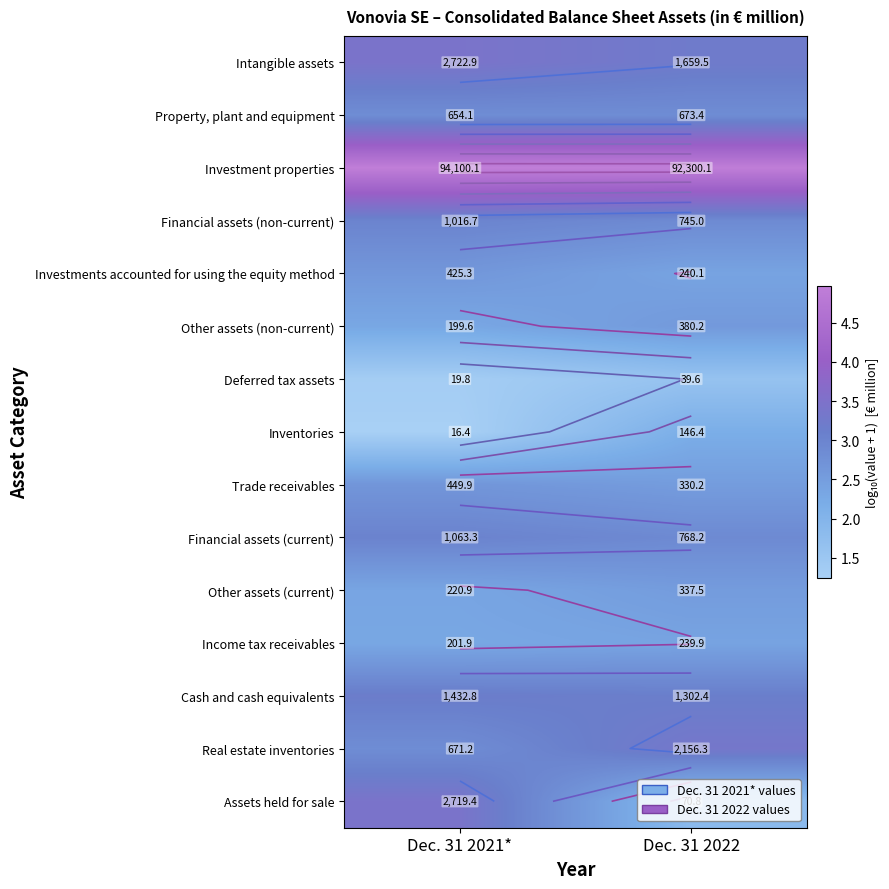

At how many categories does at least one series exceed 1?

2